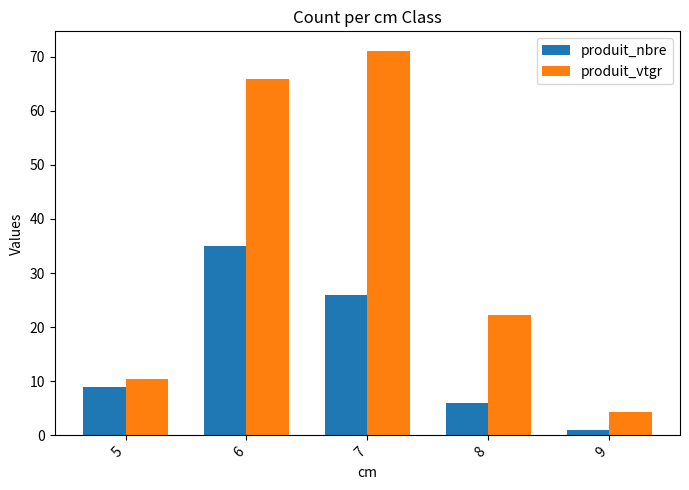

The value of produit_nbre at 6 is 10.3. True or false?

False